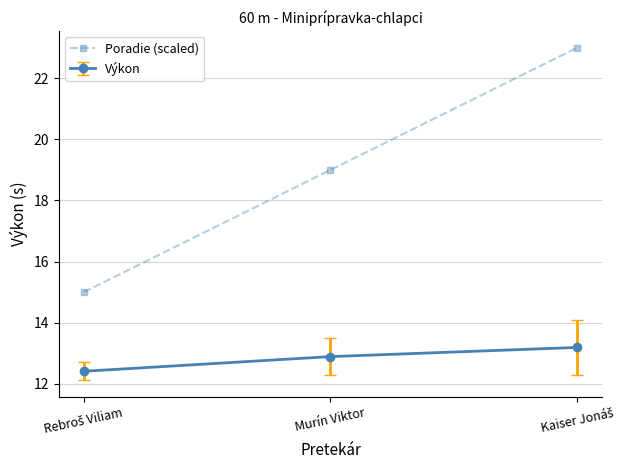

What is the minimum value for Poradie (scaled)?

15.0